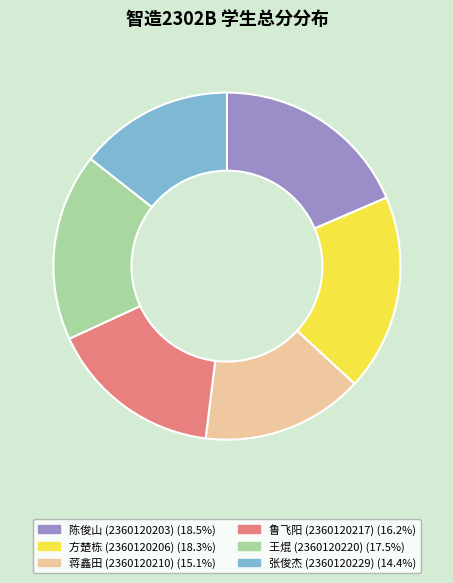

Does any single category account for the majority?

No